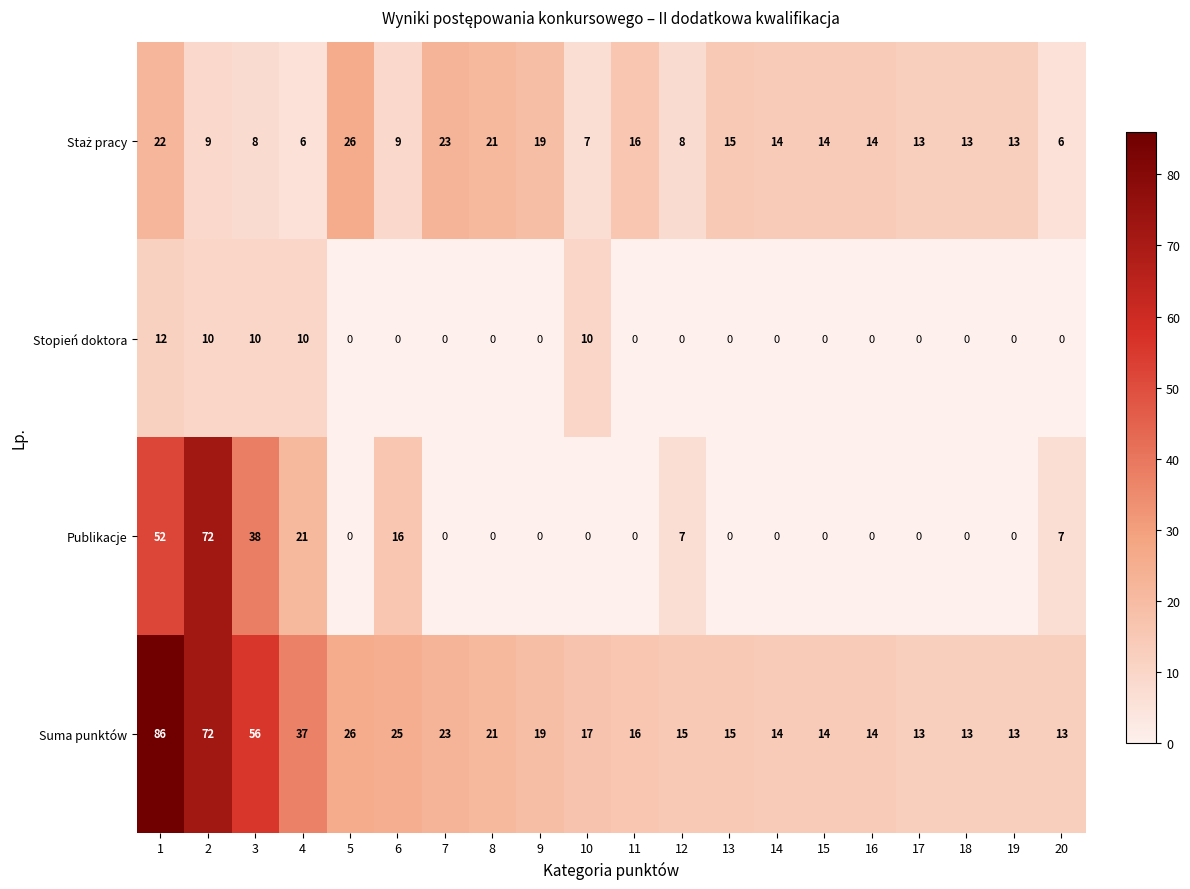

What is the difference between the highest and lowest values at 10?

17